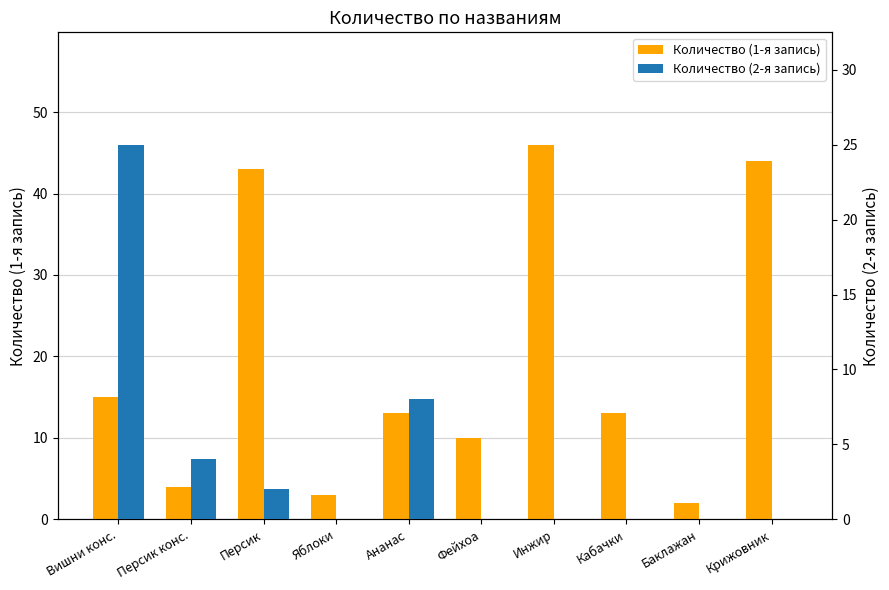

How many values in the Количество (1-я запись) series are below 13?

4